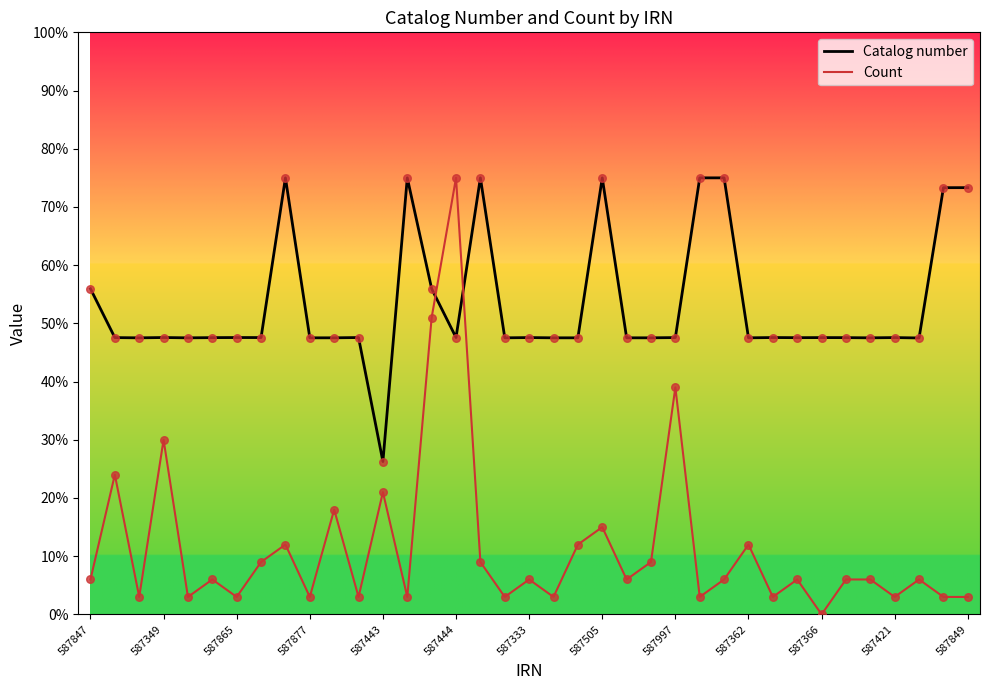

What are all the series names shown in the legend?

Catalog number, Count